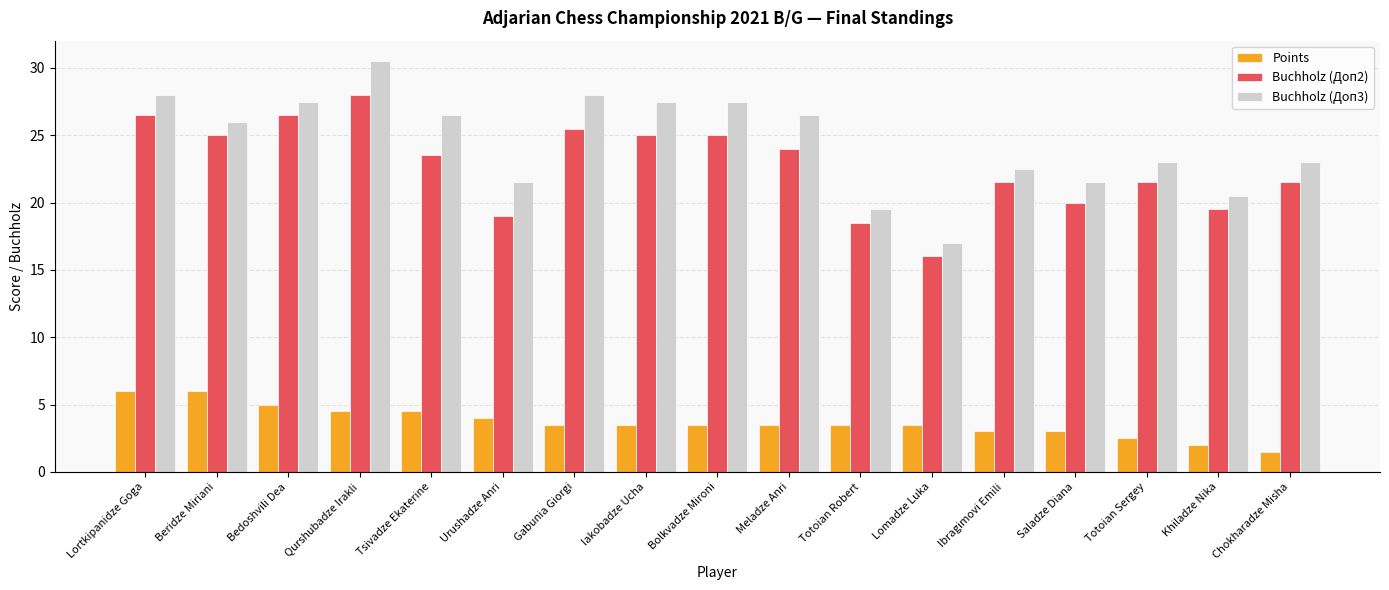

What is the spread (max minus min) of values at Saladze Diana?

18.5